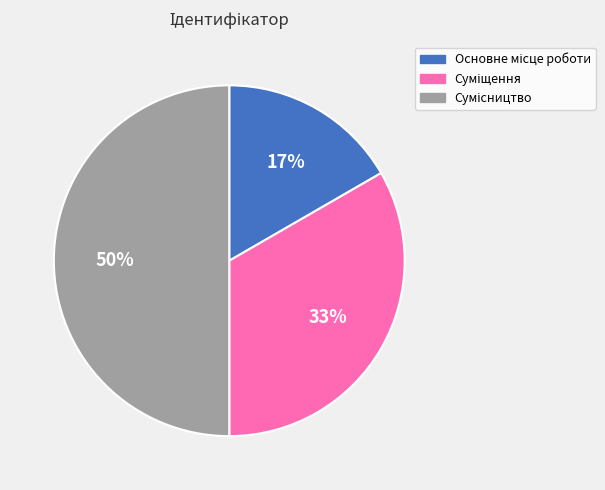

To the nearest percent, what is the difference between the largest and smallest slice percentages?

33%